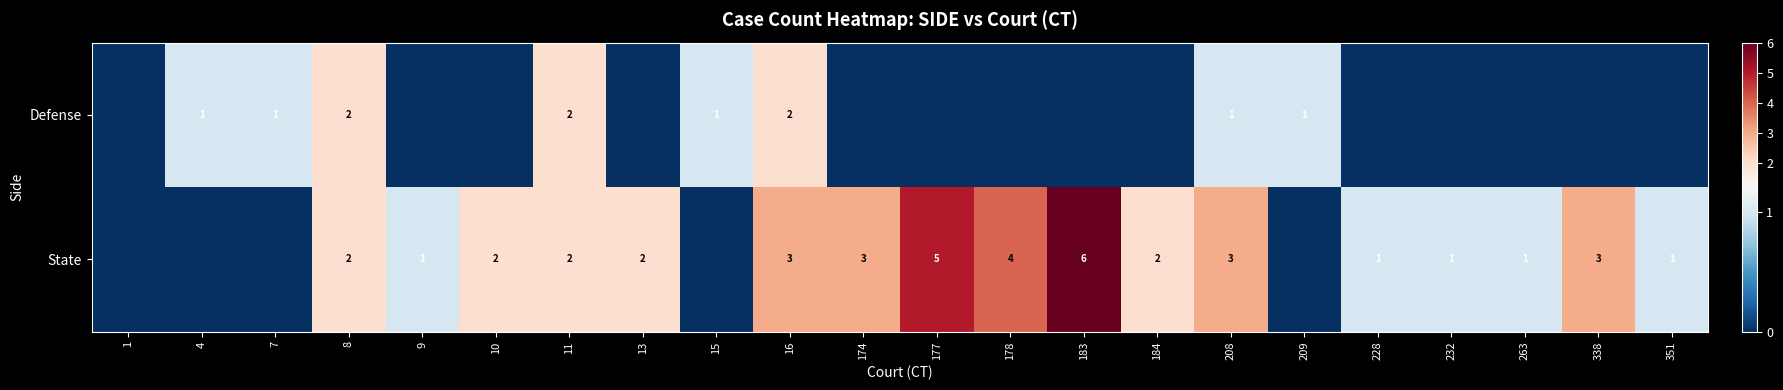

What is the sum of the State values at 263 and 16?

4